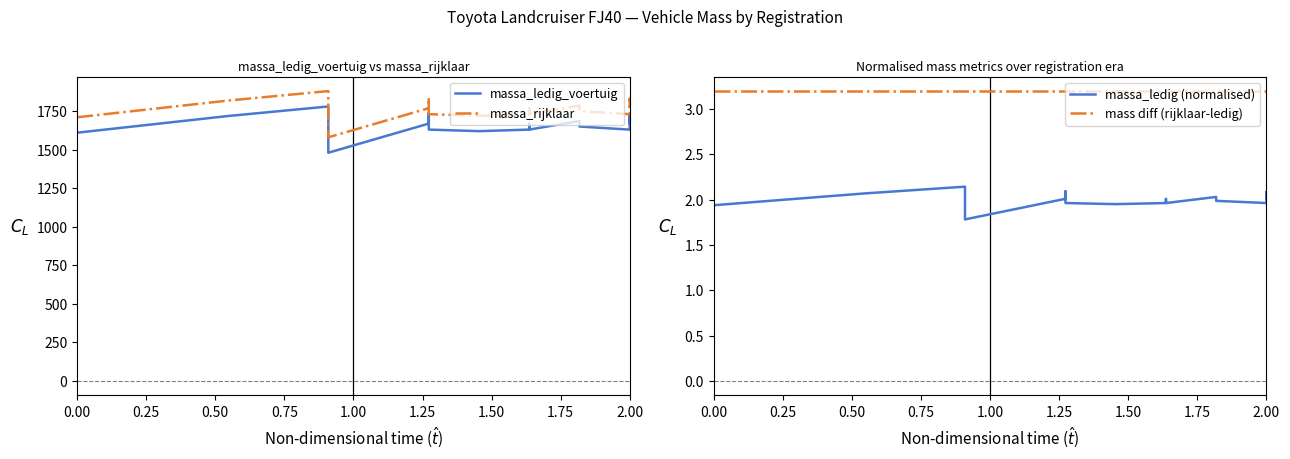

How many lines are shown in the chart?

4